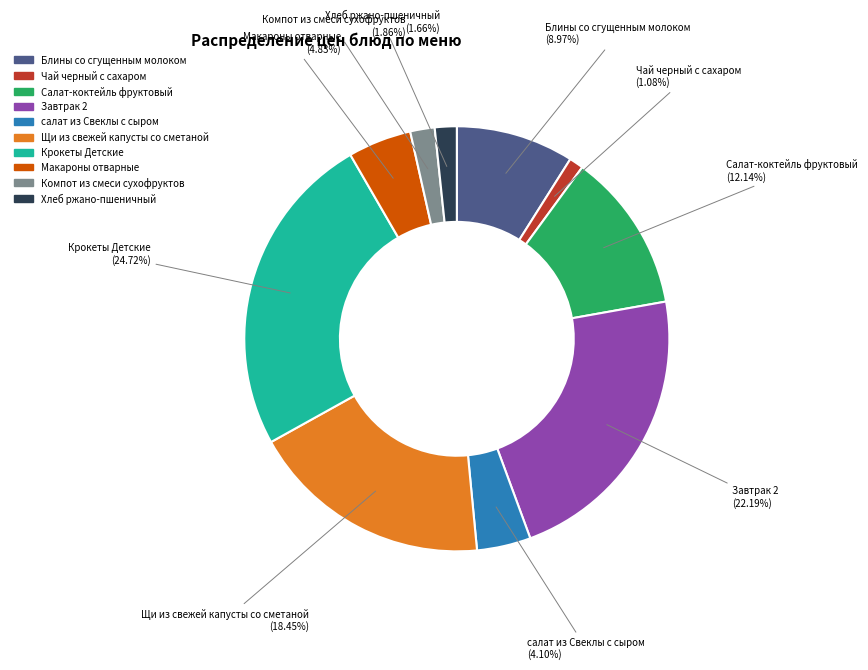

To the nearest percent, what is the average slice percentage?

10%